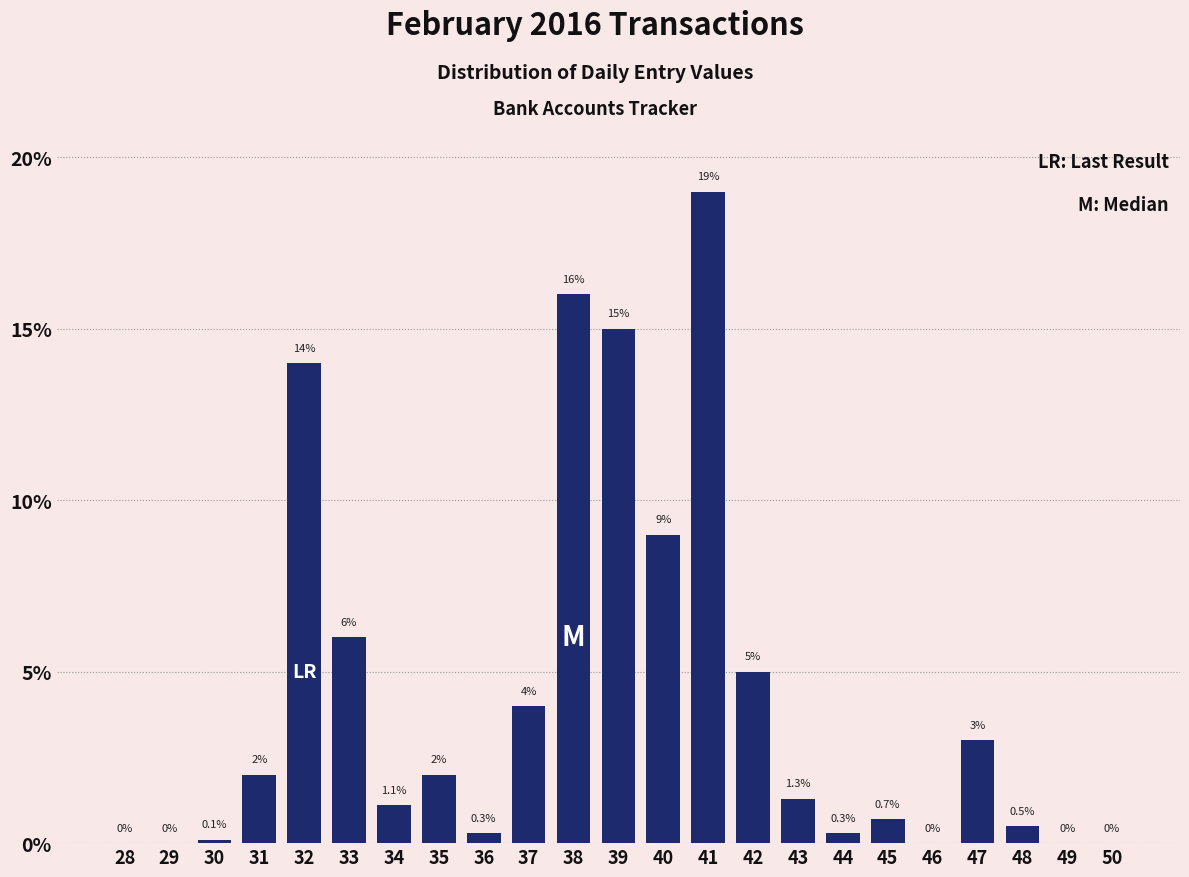

Reading left to right, what are all the values shown in this chart?

28=0.0	29=0.0	30=0.1	31=2.0	32=14.0	33=6.0	34=1.1	35=2.0	36=0.3	37=4.0	38=16.0	39=15.0	40=9.0	41=19.0	42=5.0	43=1.3	44=0.3	45=0.7	46=0.0	47=3.0	48=0.5	49=0.0	50=0.0